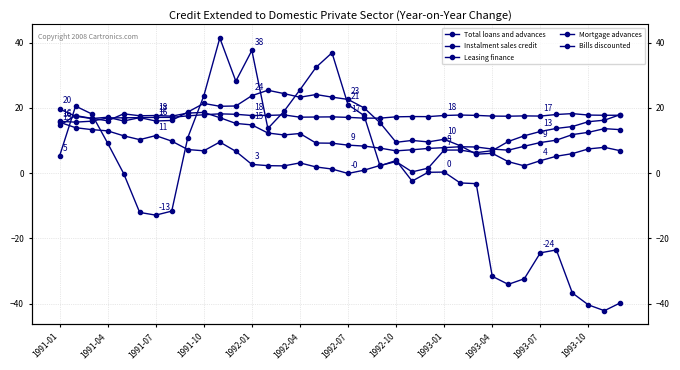

What is the maximum value shown in the chart?

41.4